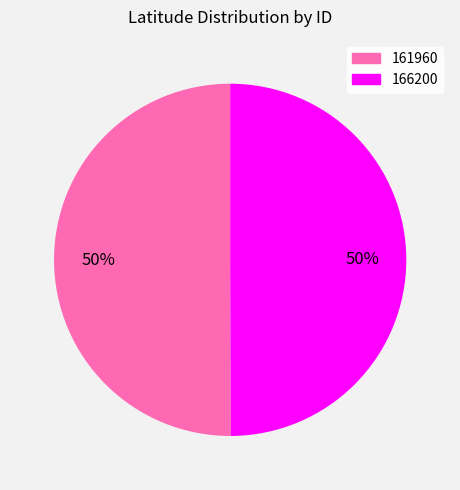

To the nearest percent, what portion does 166200 represent?

50%